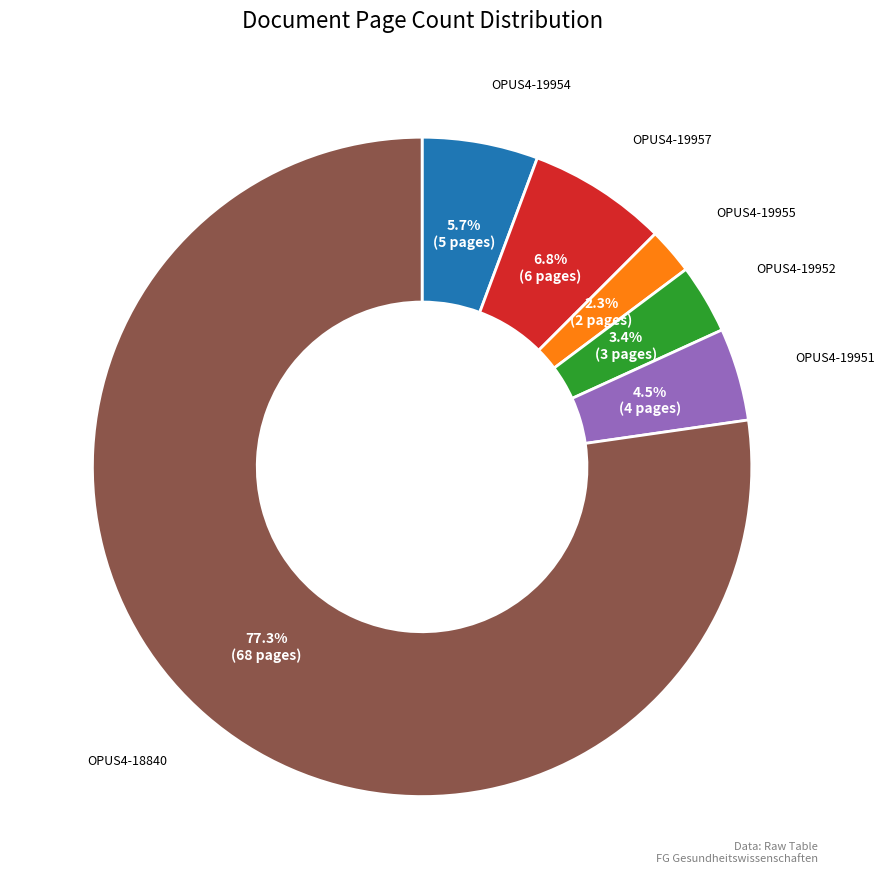

Is there a majority slice in this chart?

Yes